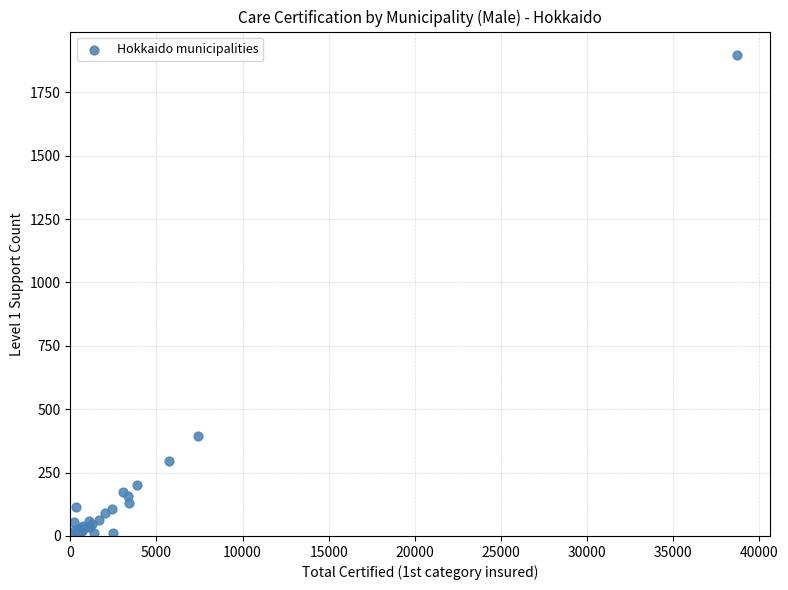

What Y value in the scatter plot is closest to 951?

396